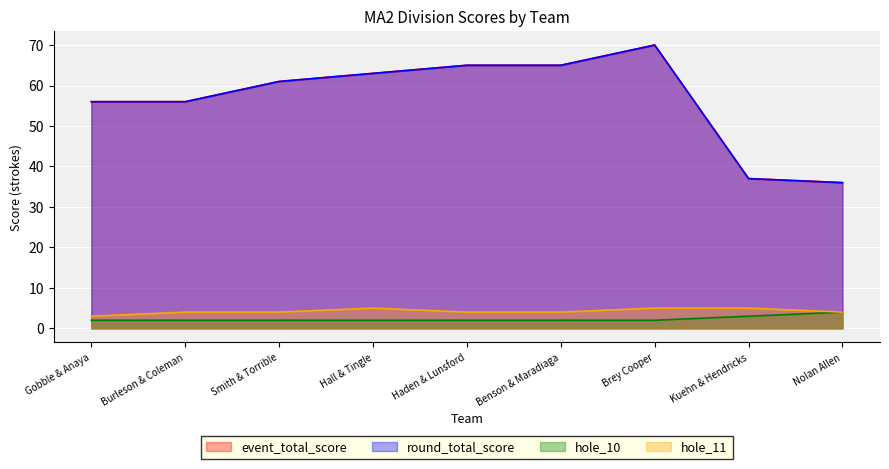

How many interior local peaks does the round_total_score series have?

1